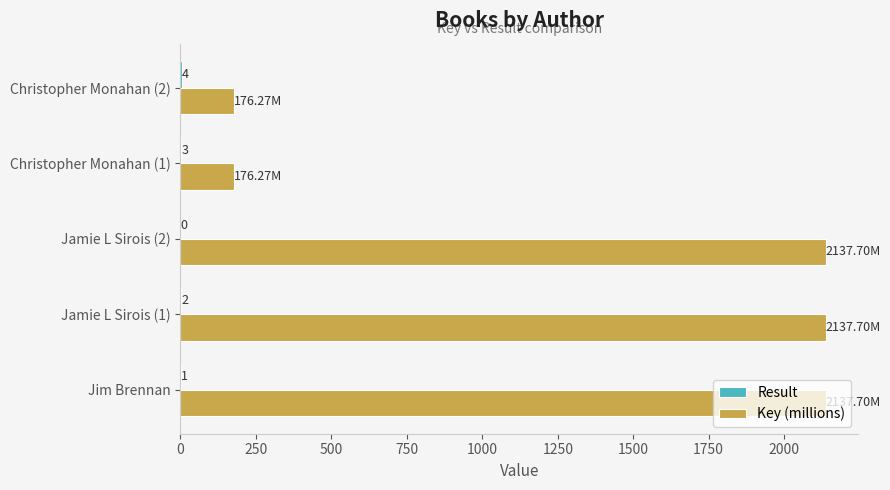

Which series has the largest total across all categories?

Key (millions)